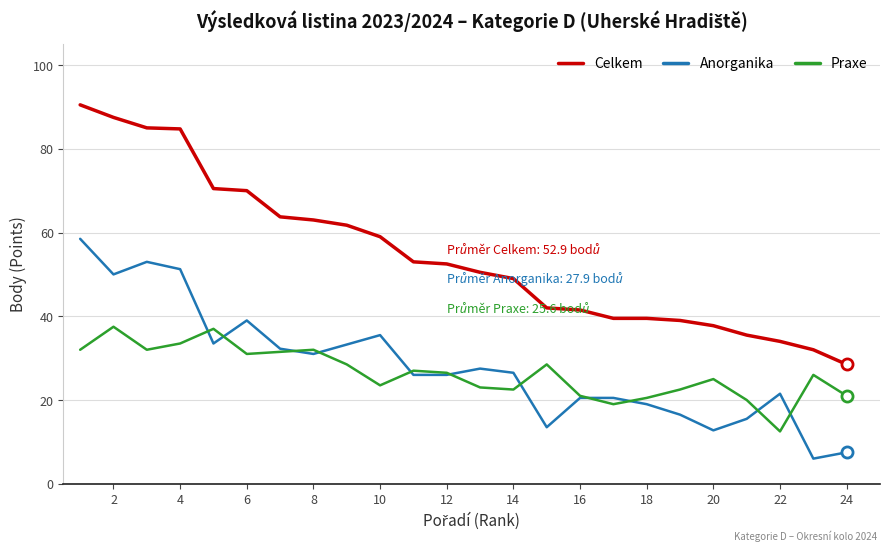

True or false: Anorganika and Celkem intersect in this chart.

False